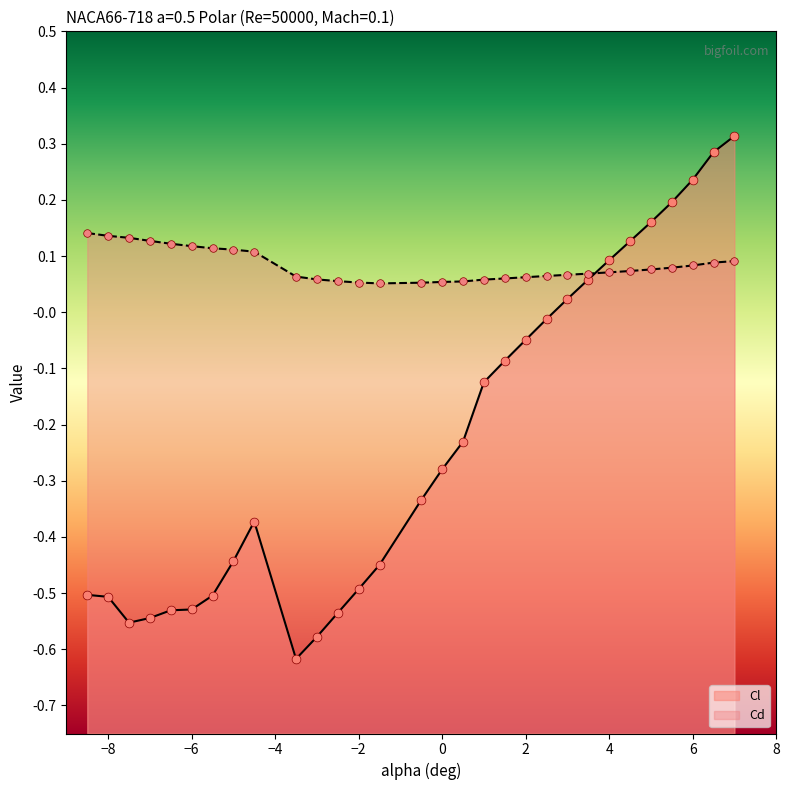

Which series reaches the maximum Y coordinate?

Cl